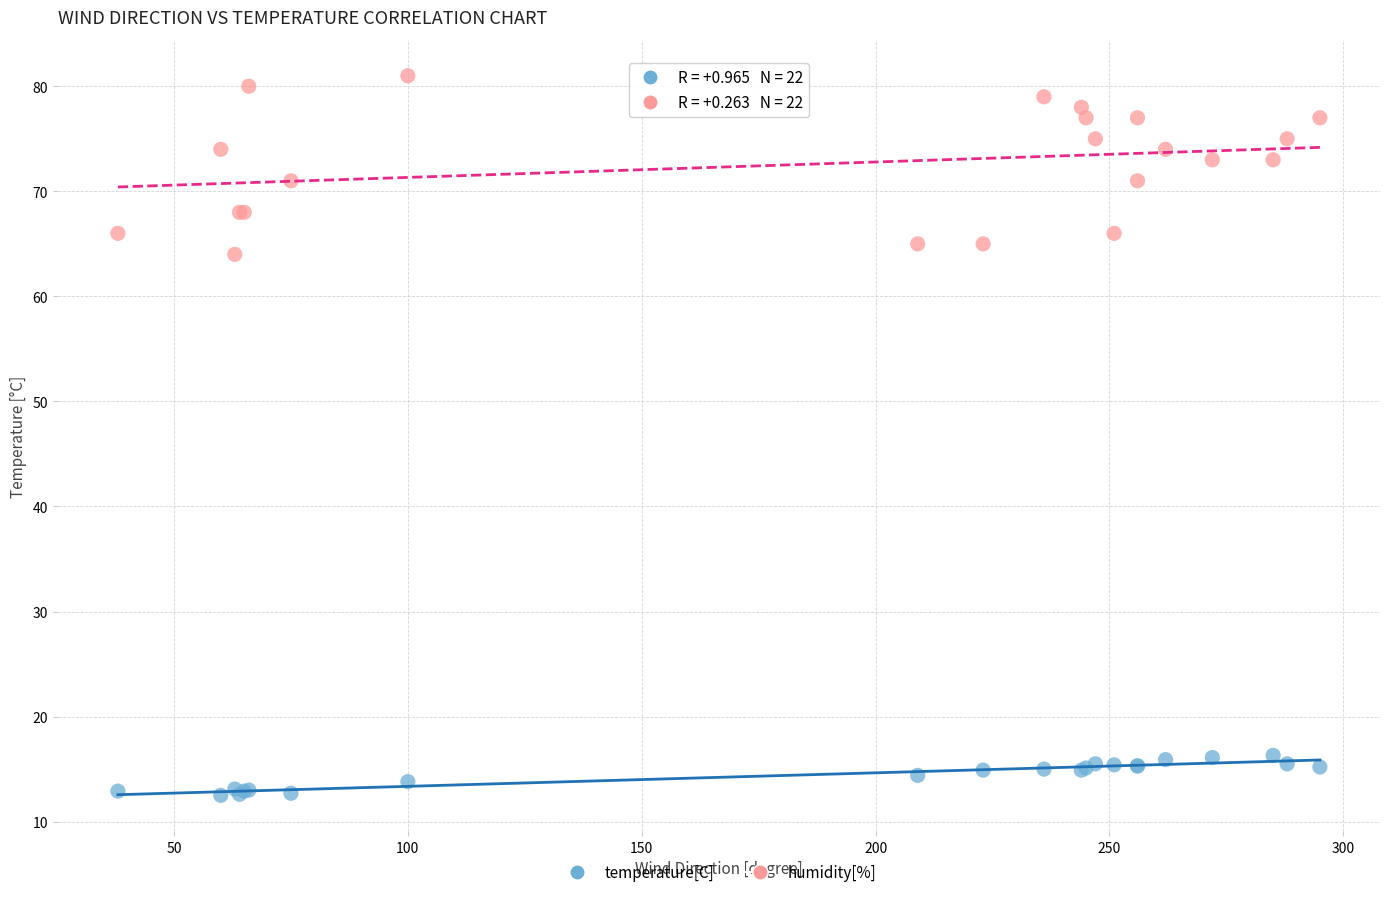

Which series contains the highest Y value?

humidity[%]